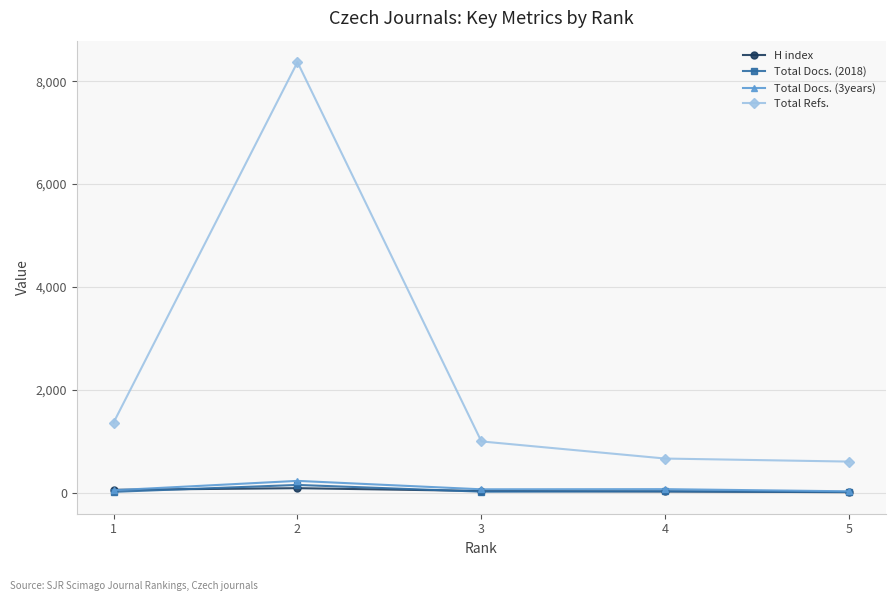

At which category does Total Refs. reach its first local peak?

2